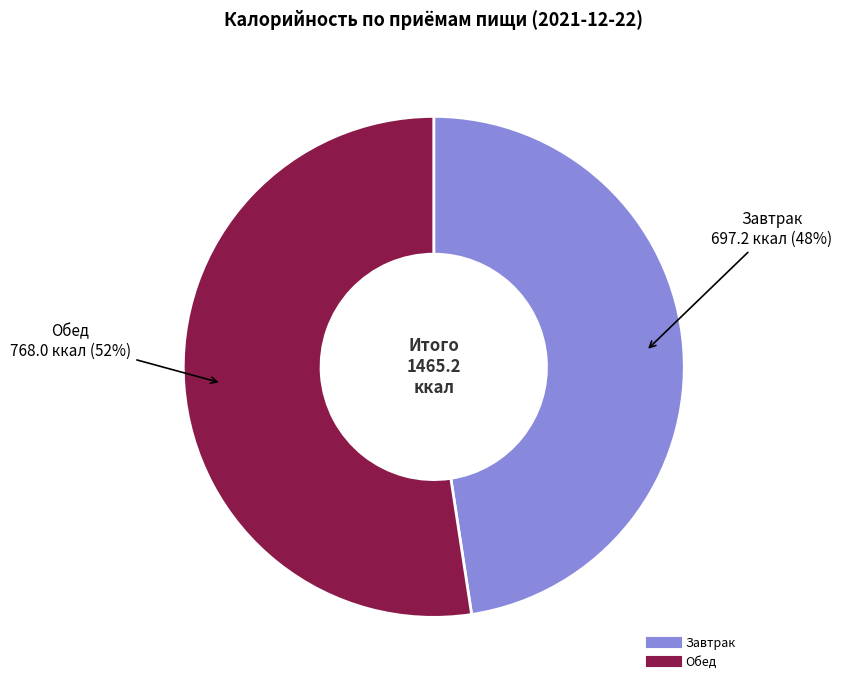

What percentage is the Завтрак slice, to the nearest percent?

48%